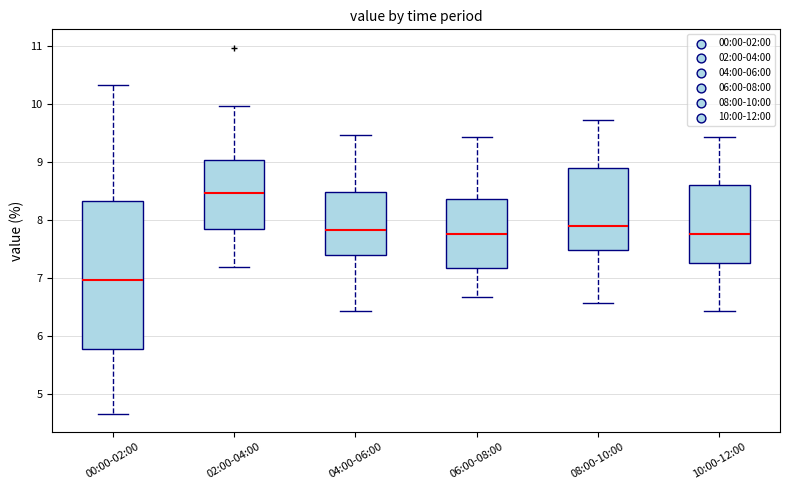

Which box is the tallest, from its lower edge to its upper edge?

00:00-02:00